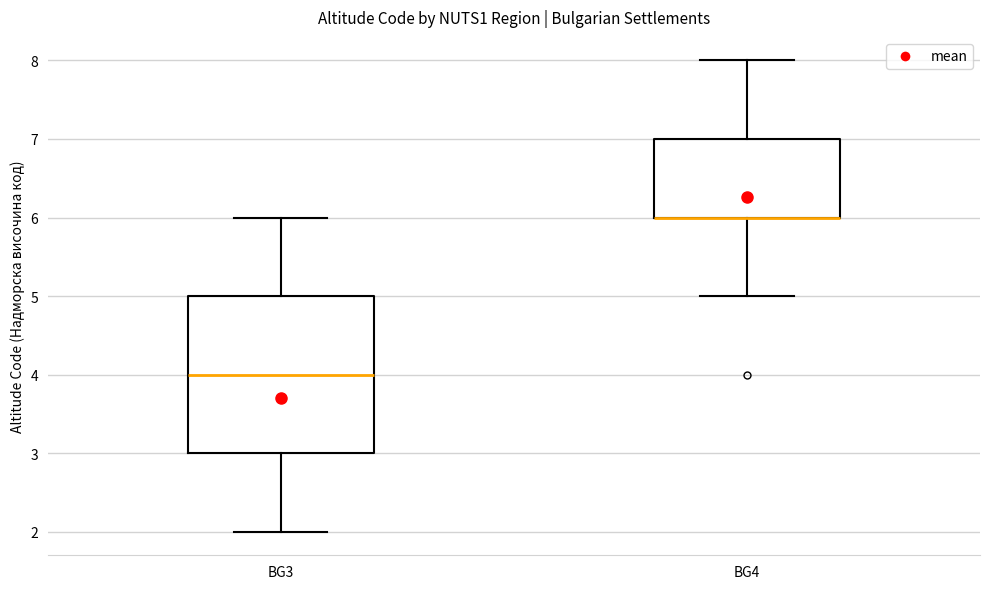

Where does the lower whisker of the box for BG4 end on the y-axis? The values are not printed on the chart, so give them approximately, as read against the axis.

5